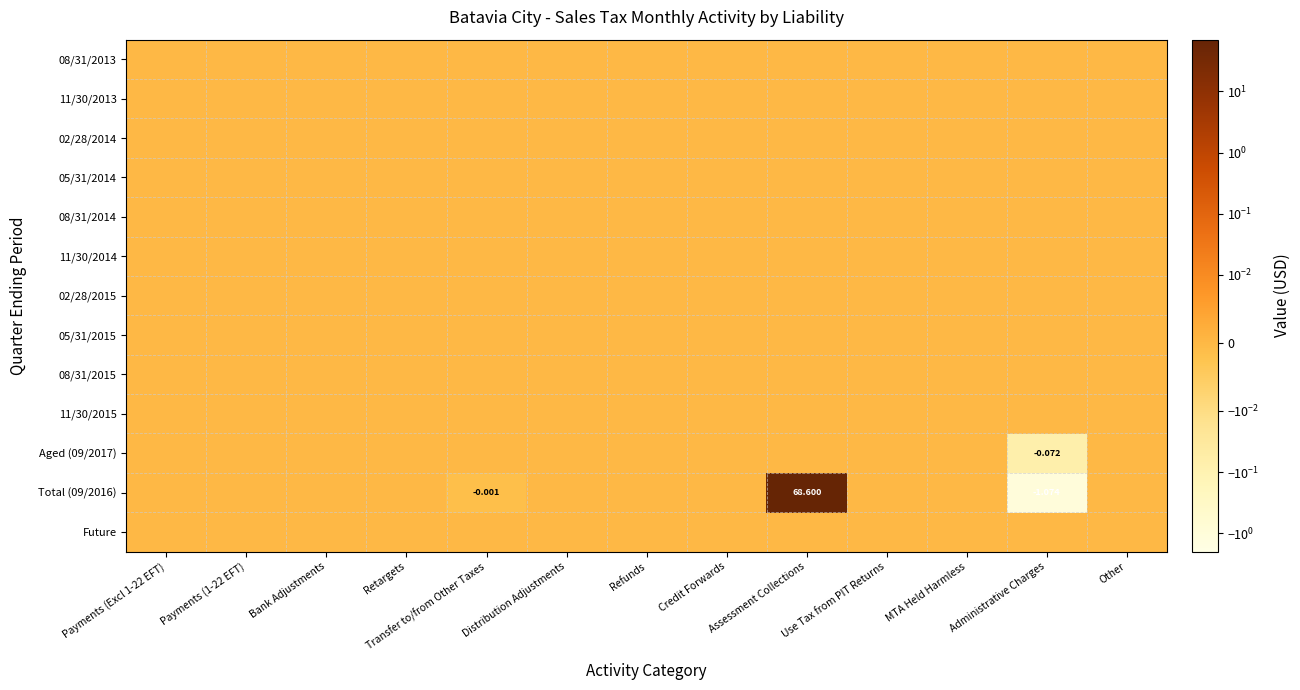

Is the value of 11/30/2015 at Administrative Charges greater than the value of 08/31/2014 at MTA Held Harmless?

No